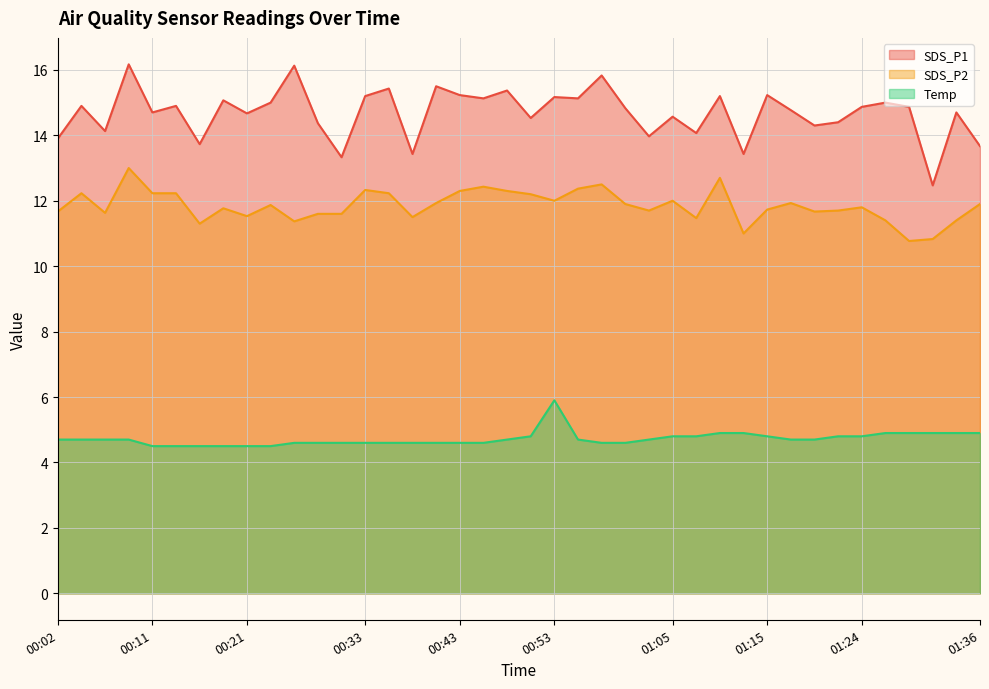

True or false: Temp and SDS_P2 intersect in this chart.

False